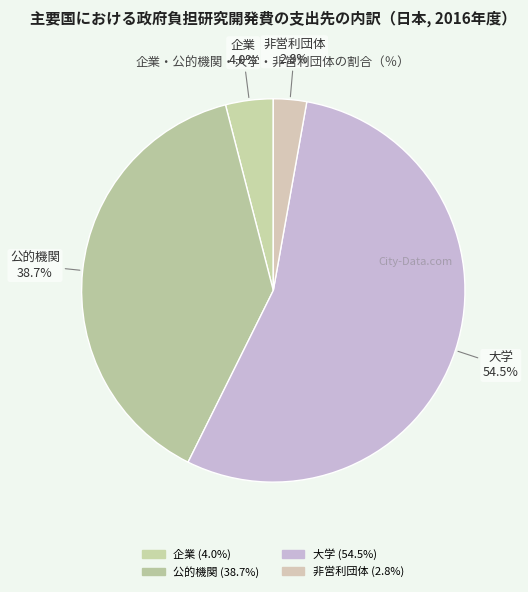

How many slices are in this pie chart?

4